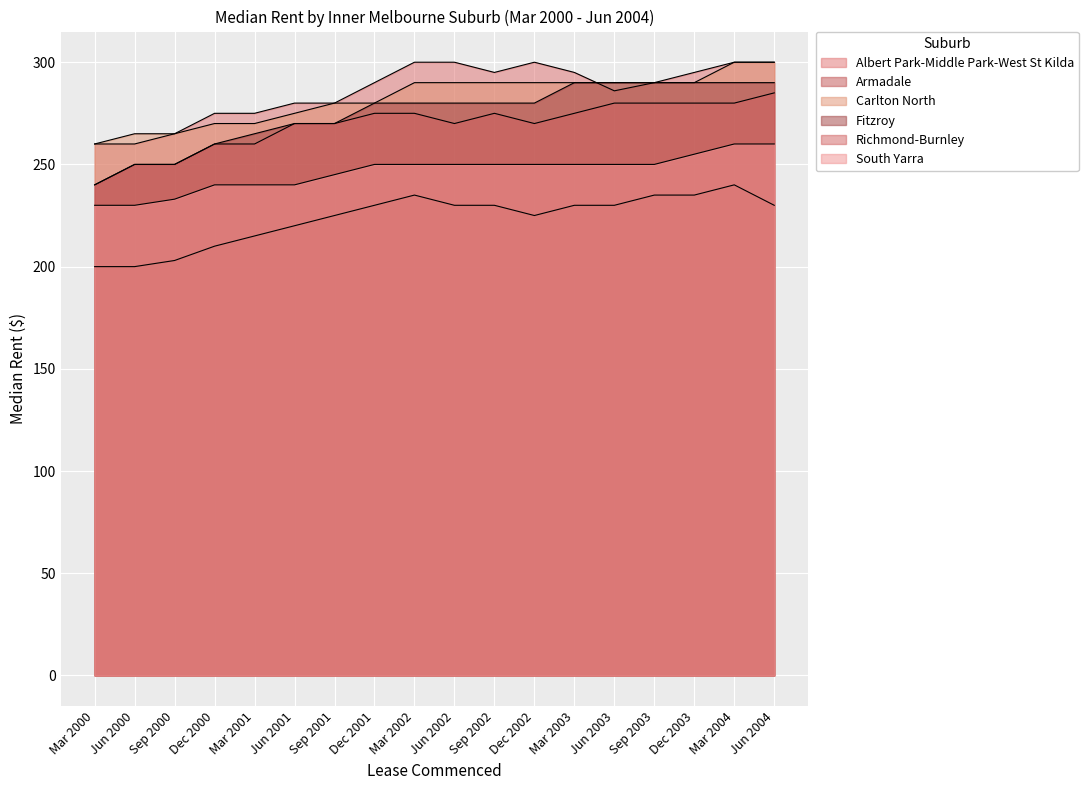

How many categories are shown in the chart?

18